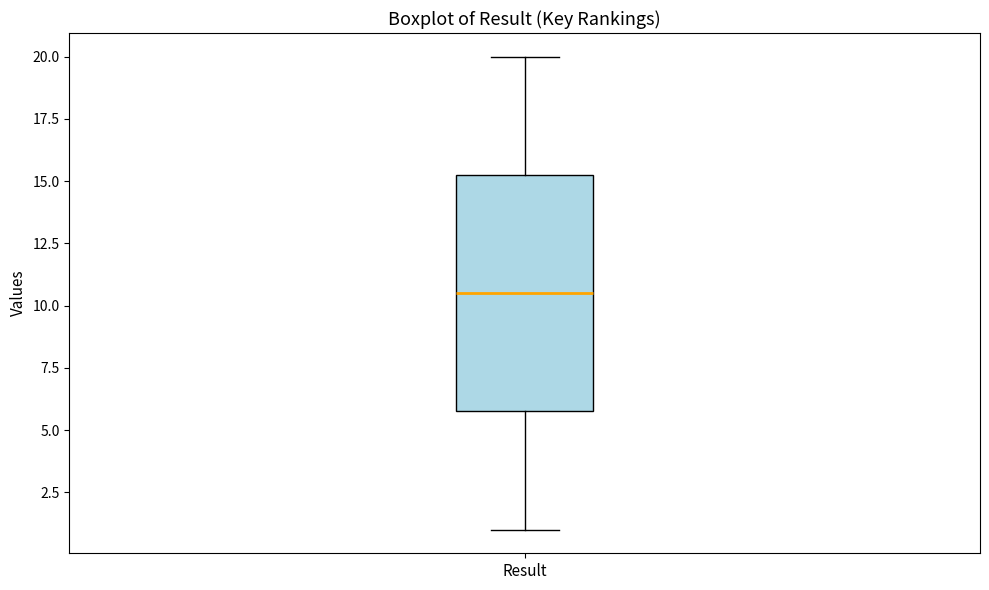

Transcribe this box plot: give where the median line is, the range the box spans, and where the two whiskers end, as read against the y-axis. The values are not printed on the chart, so give them approximately, as read against the axis.

median 10.5, box 6.0 to 15.5, whiskers 1.0 to 20.0